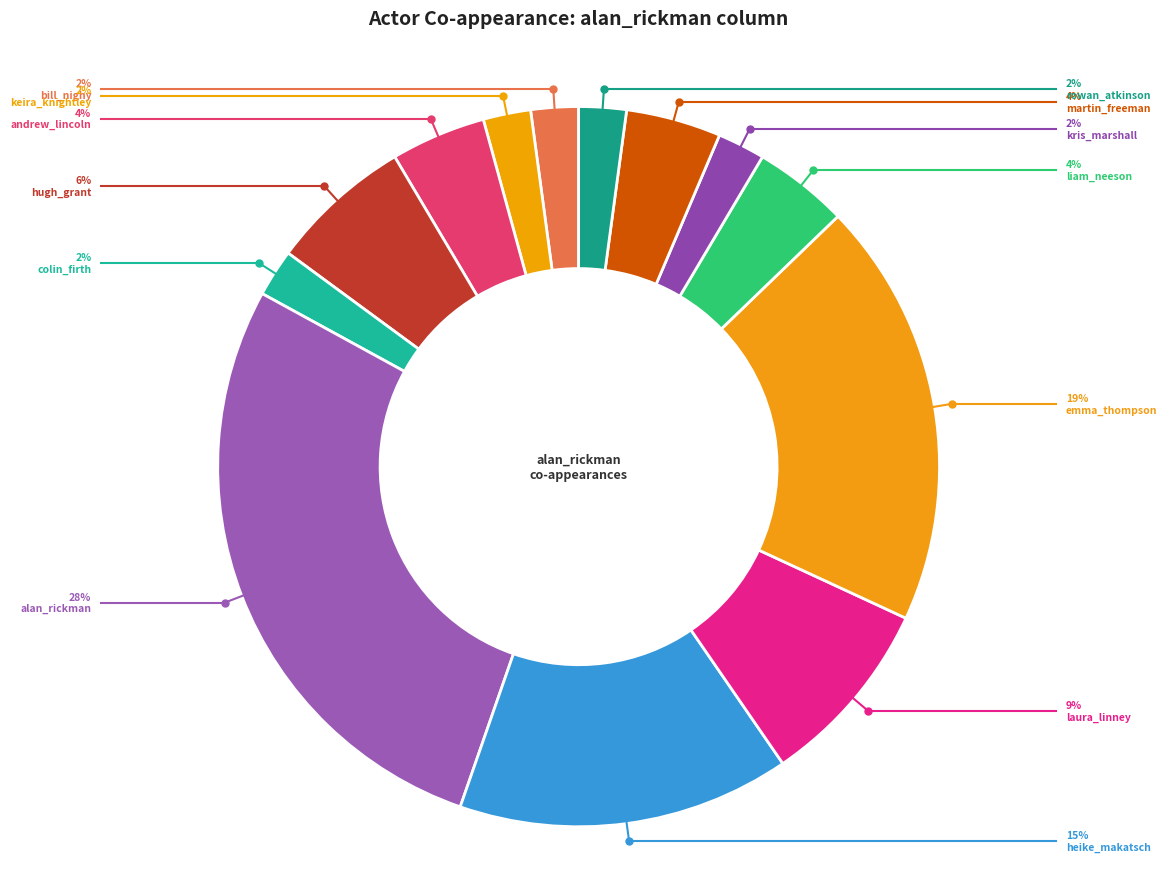

How many segments does this pie chart have?

13